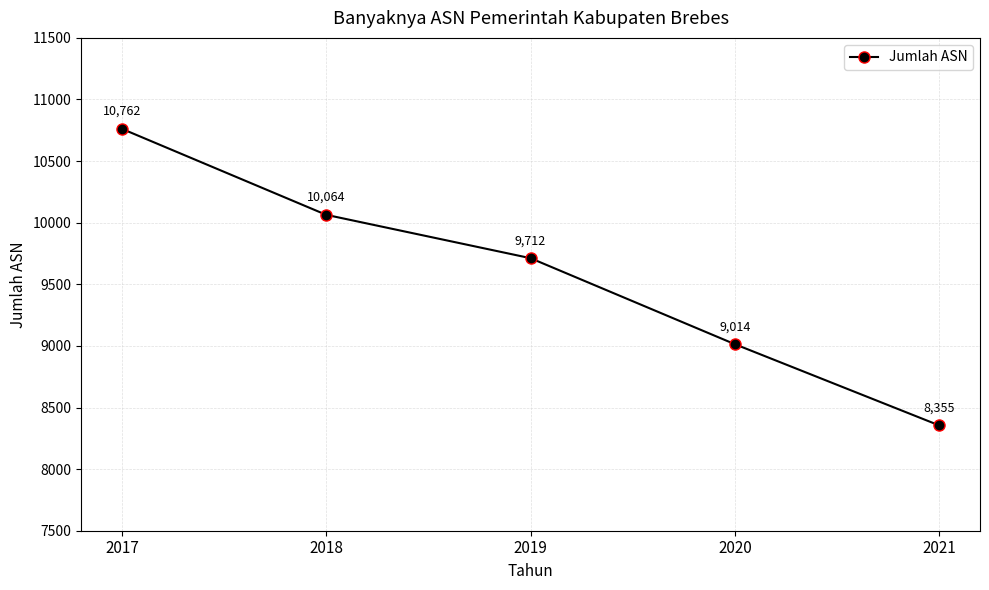

Reading left to right, transcribe all the data shown in this chart.

2017=10762	2018=10064	2019=9712	2020=9014	2021=8355